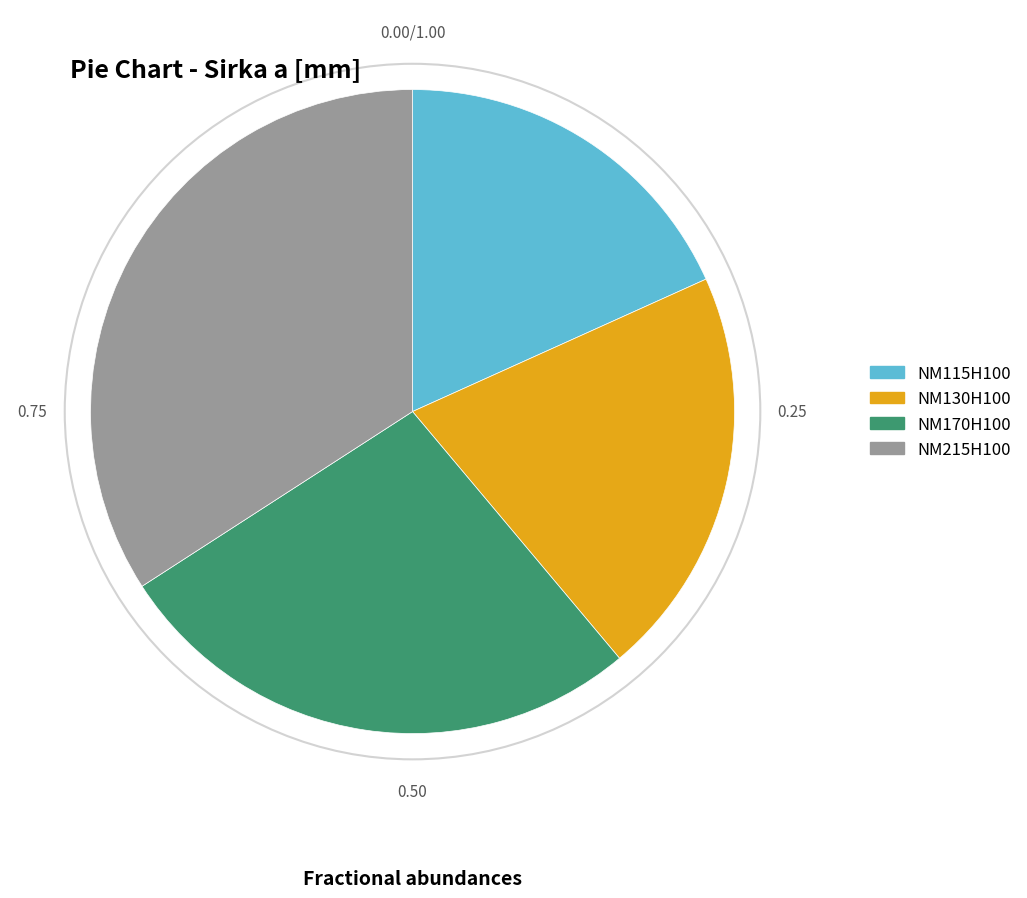

How many slices are in this pie chart?

4